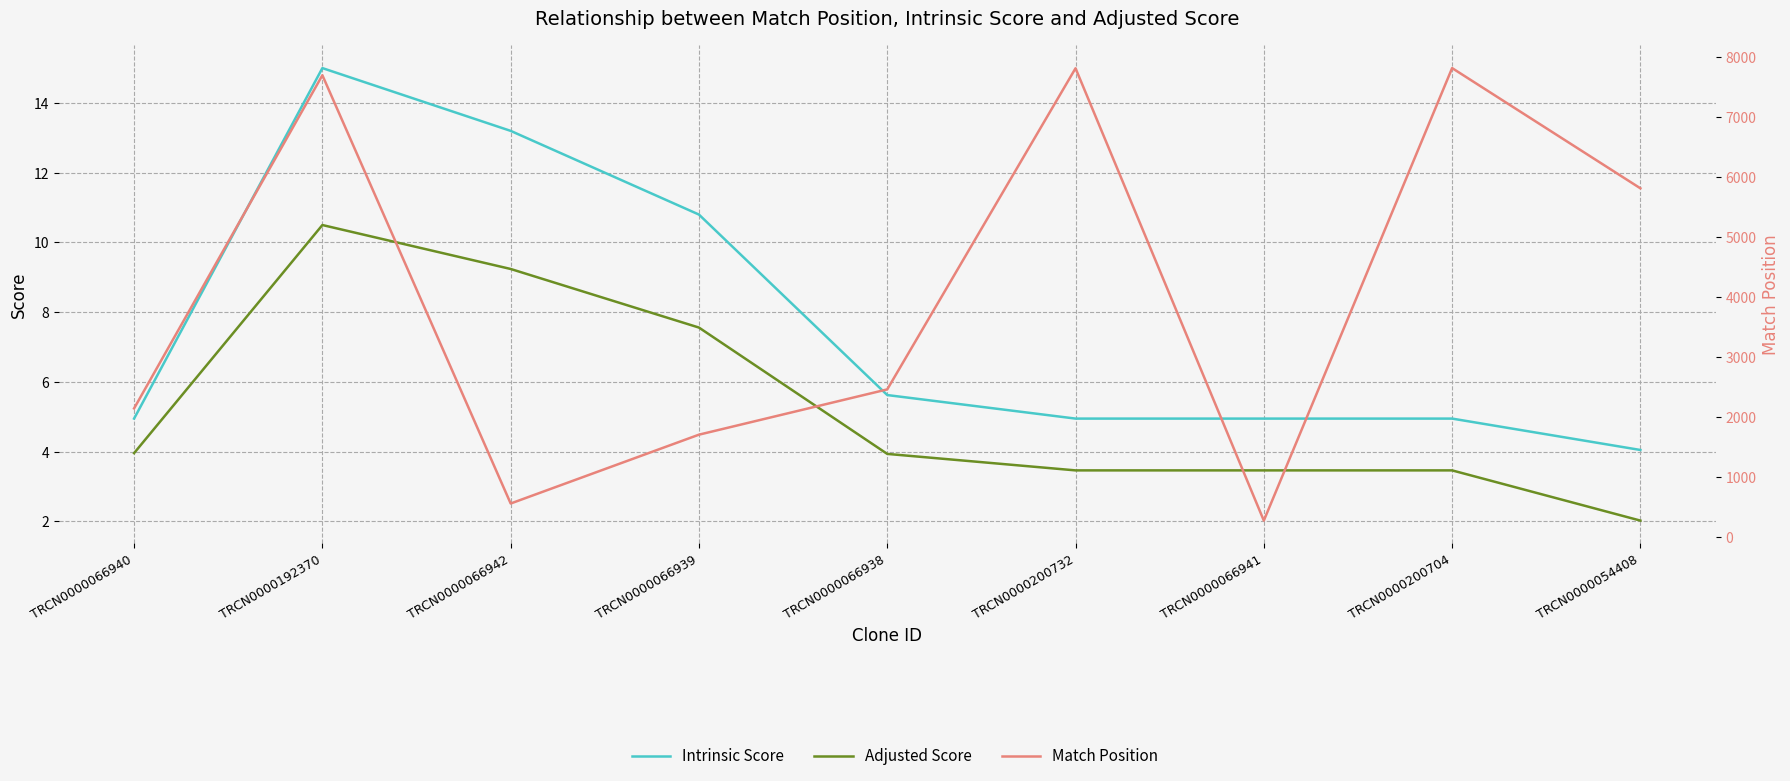

What is the difference between the Adjusted Score values at TRCN0000066939 and TRCN0000066940?

3.6